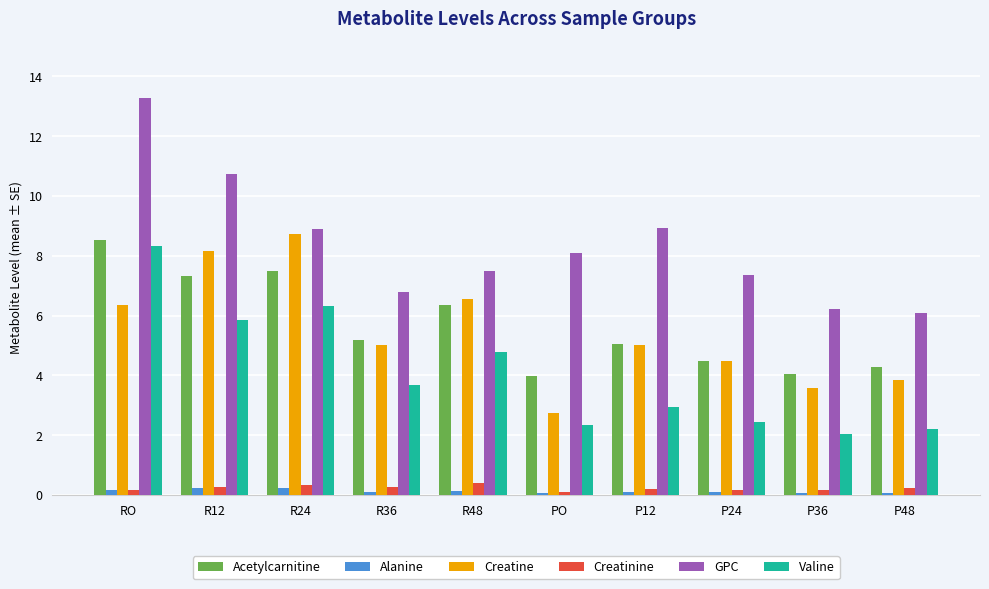

Which series has the widest spread of values?

GPC